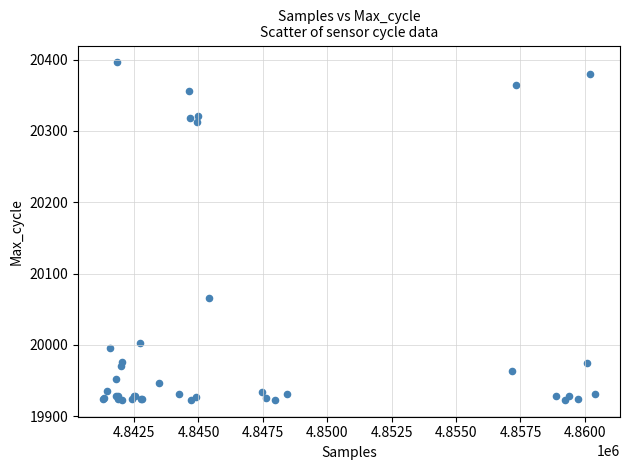

What Y value in the scatter plot is closest to 20159?

20066